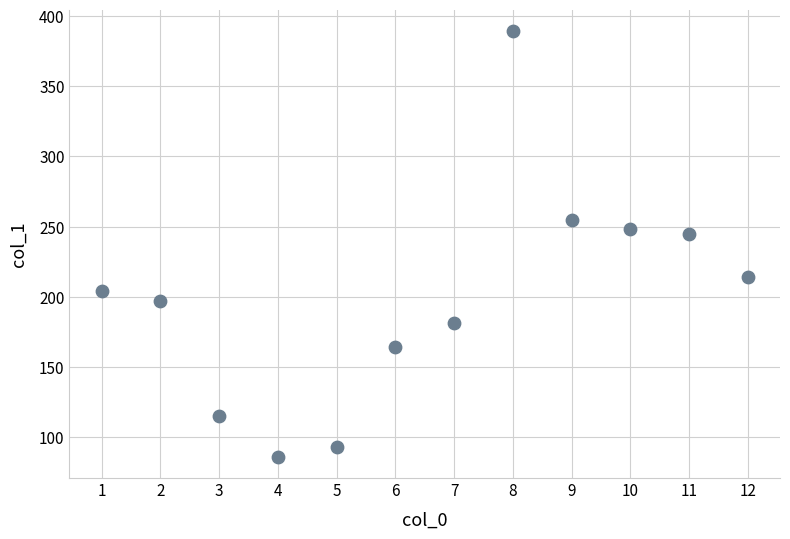

What is the range of Y values (max minus min)?

303